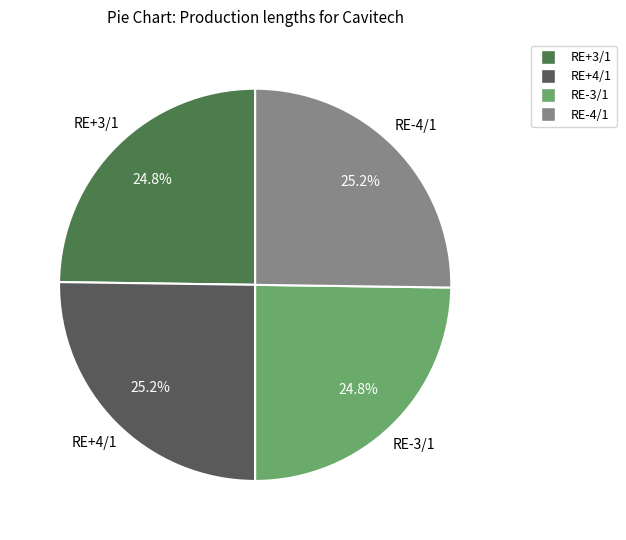

What is the ratio of the value at RE+4/1 to the value at RE+3/1?

1.0